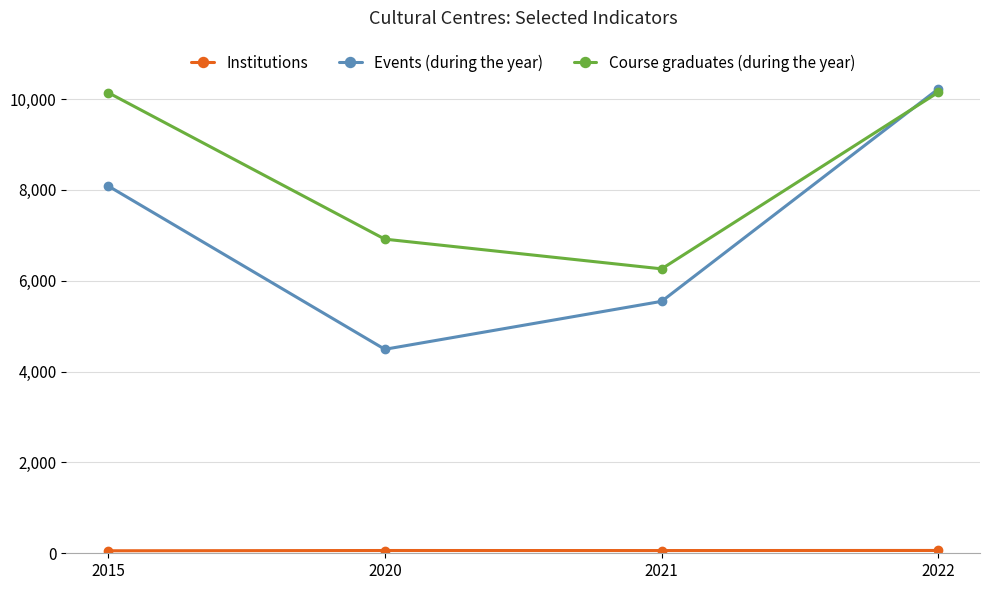

At which label does Events (during the year) reach its peak?

2022